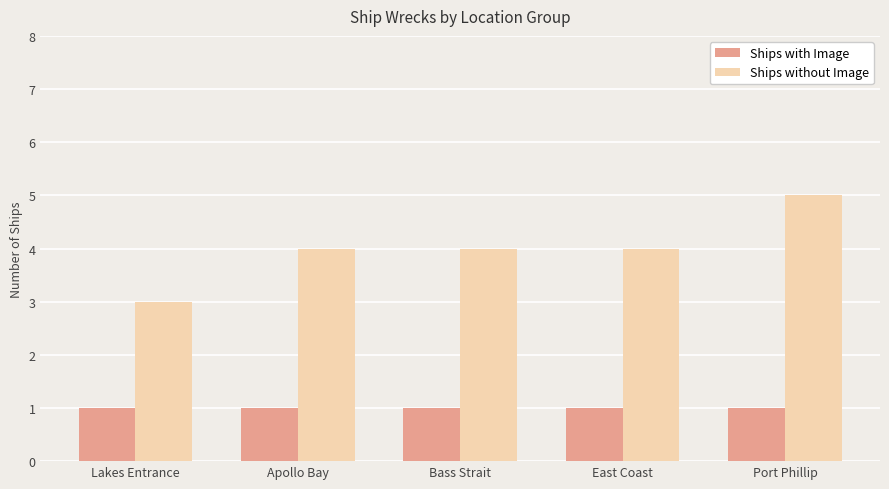

What are all the series names shown in the legend?

Ships with Image, Ships without Image